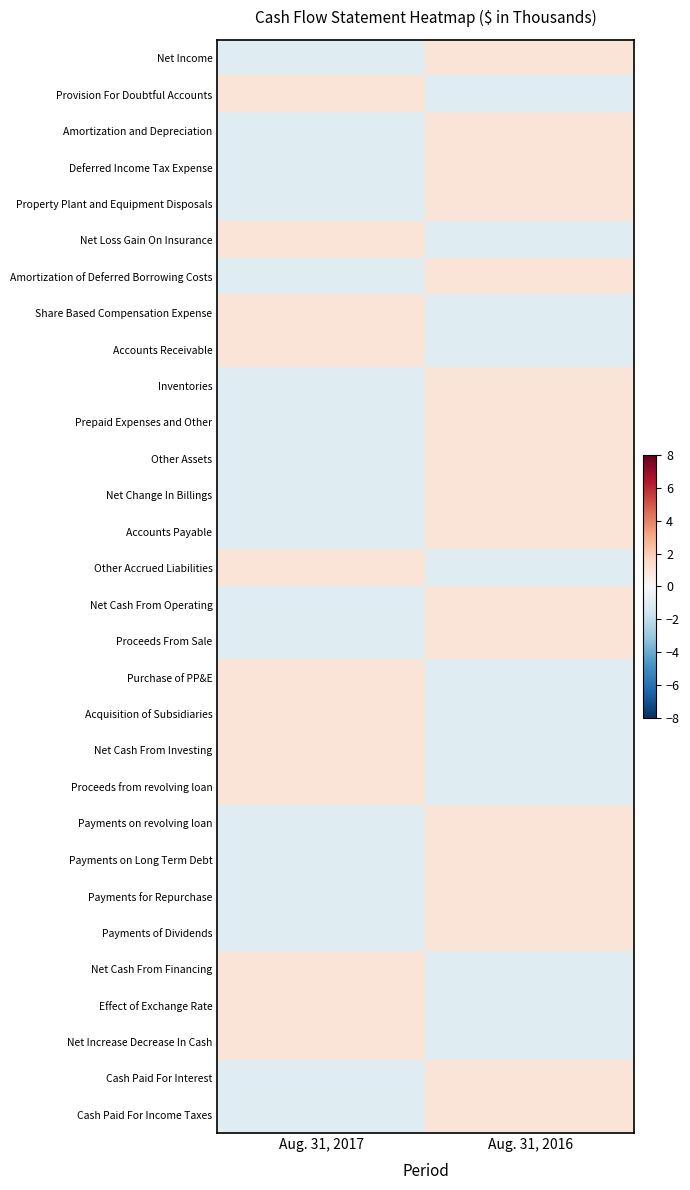

At which category is the sum across all series the highest?

Aug. 31, 2016